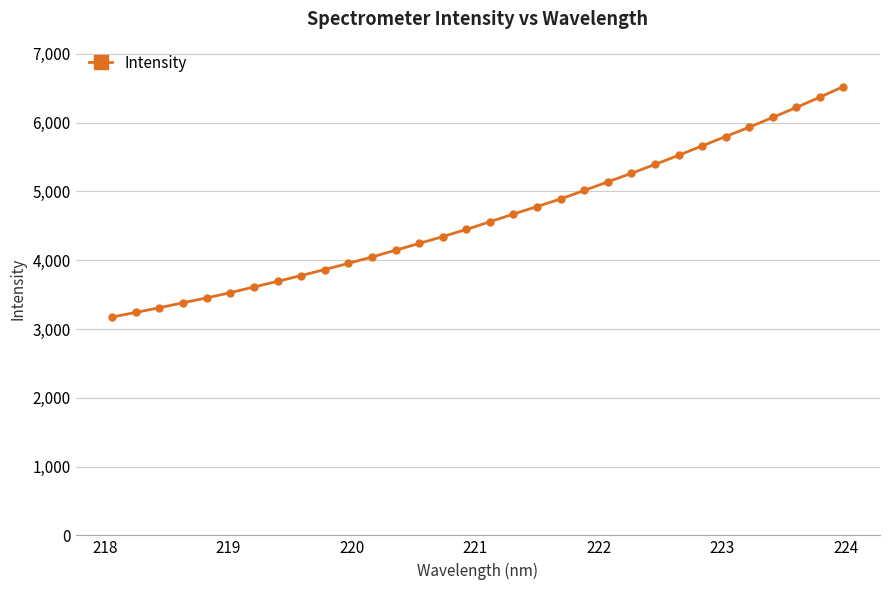

What is the smallest value displayed?

3174.5